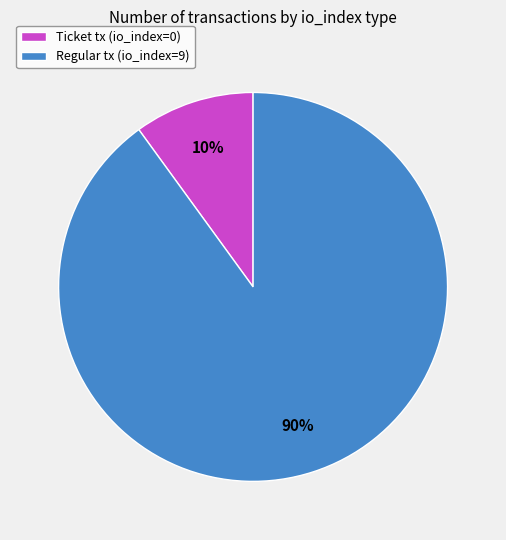

What is the smallest slice in the pie chart?

Ticket tx (io_index=0)